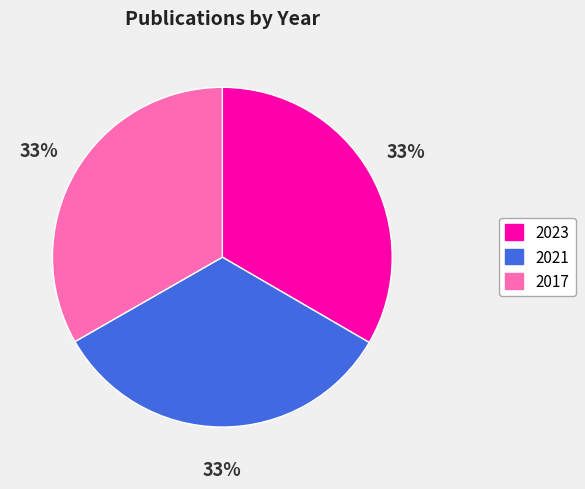

Does 2023 represent more than half of the total?

No